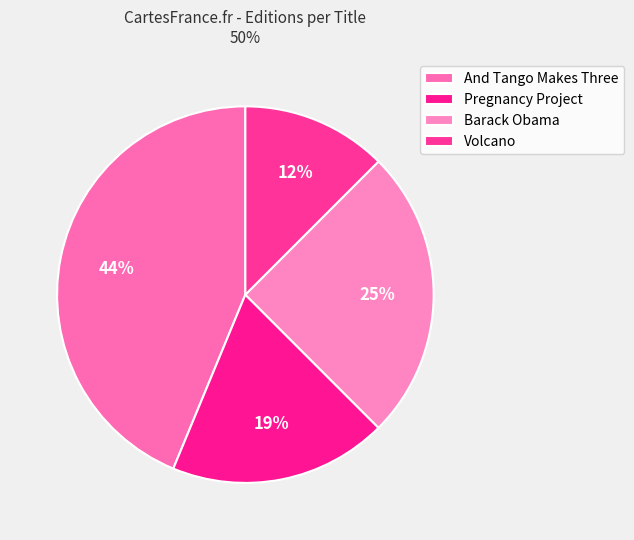

Is it true that And Tango Makes Three is 44% of the pie?

True